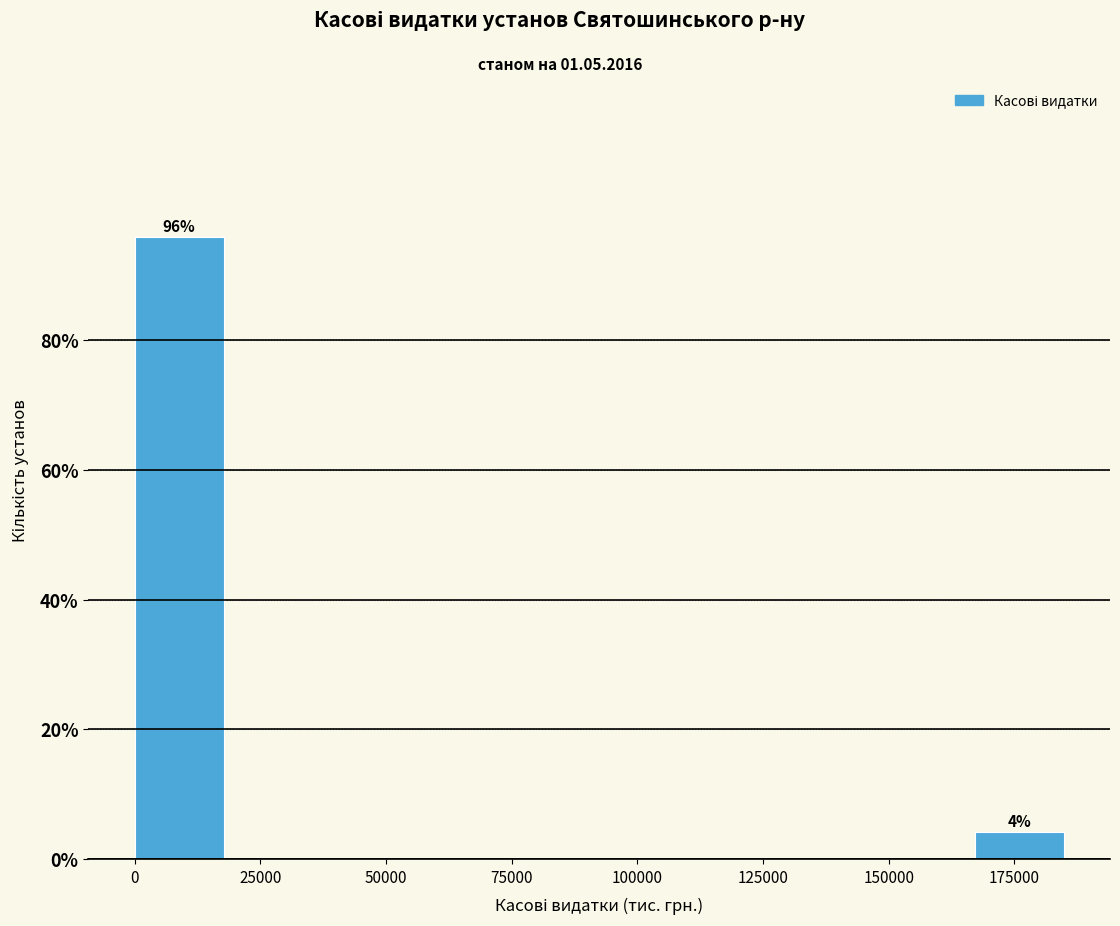

Around what value on the x-axis is the tallest bar? Give the approximate position of its centre, as read against the axis.

10000